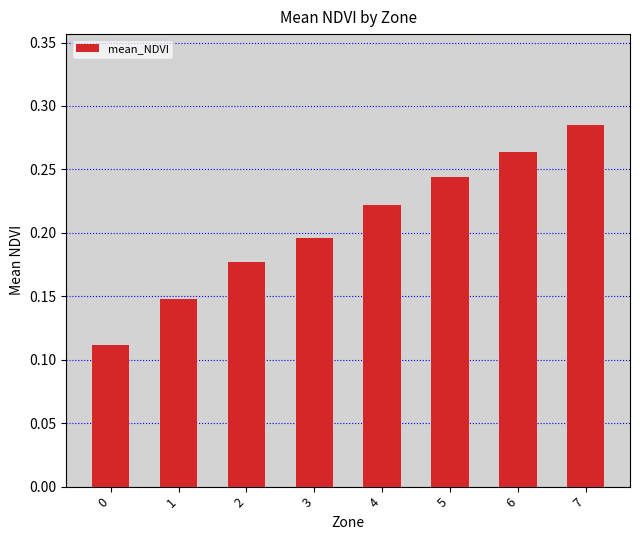

Which has a higher value, 0 or 6?

6